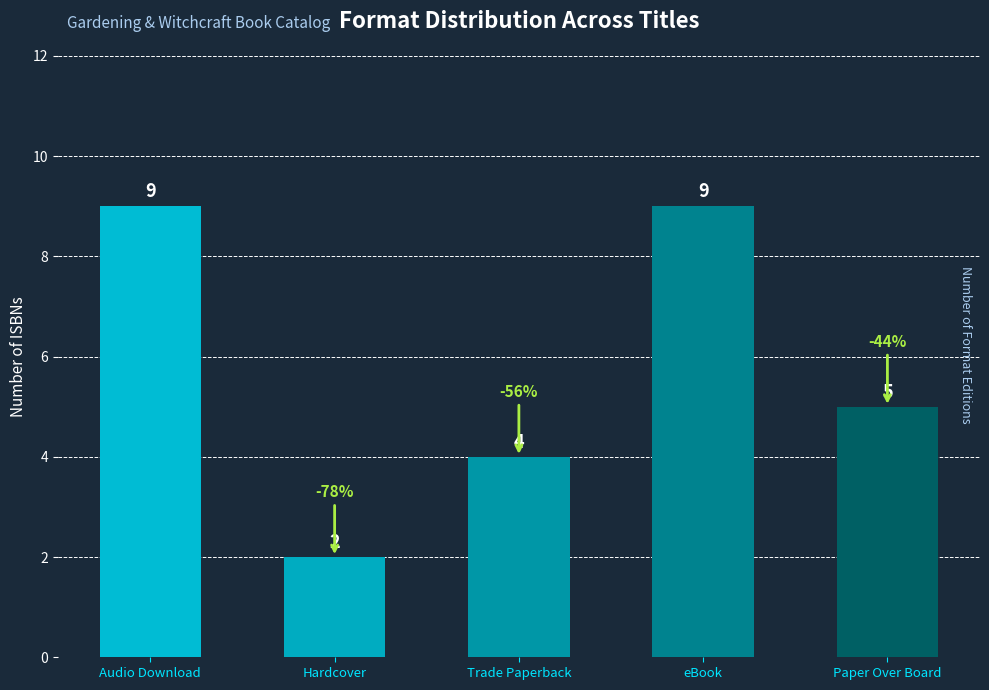

How many values are between 4 and 9?

4